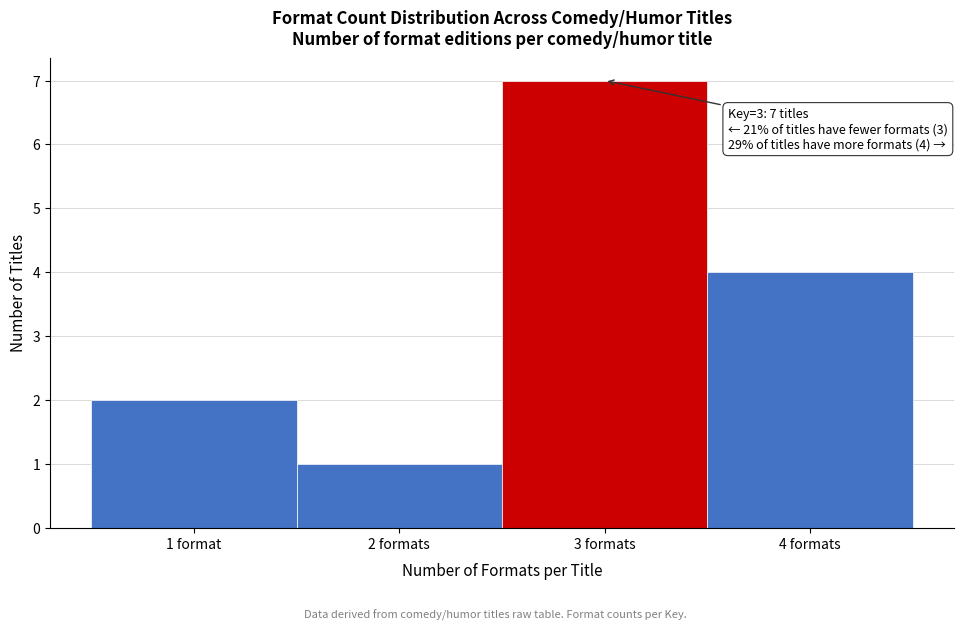

Reading right to left, extract all data points from this chart.

4 formats=4	3 formats=7	2 formats=1	1 format=2